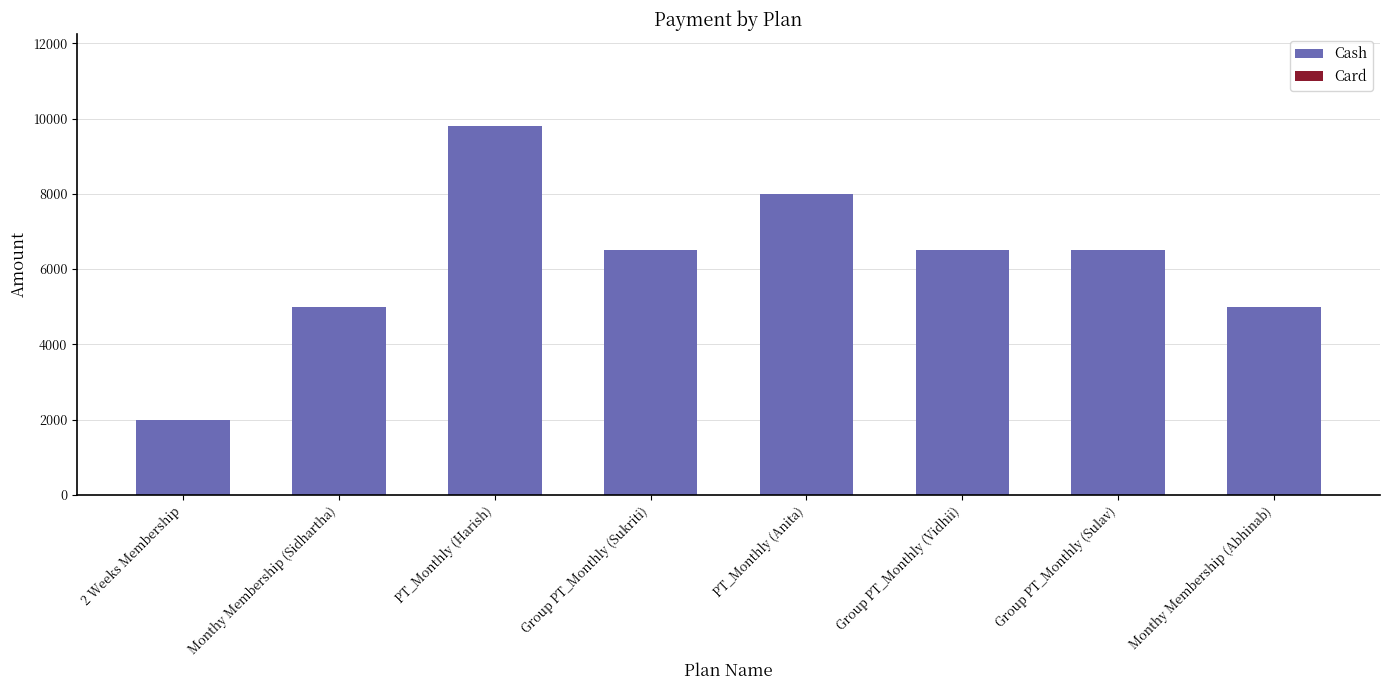

Read the value at PT_Monthly (Harish).

9799